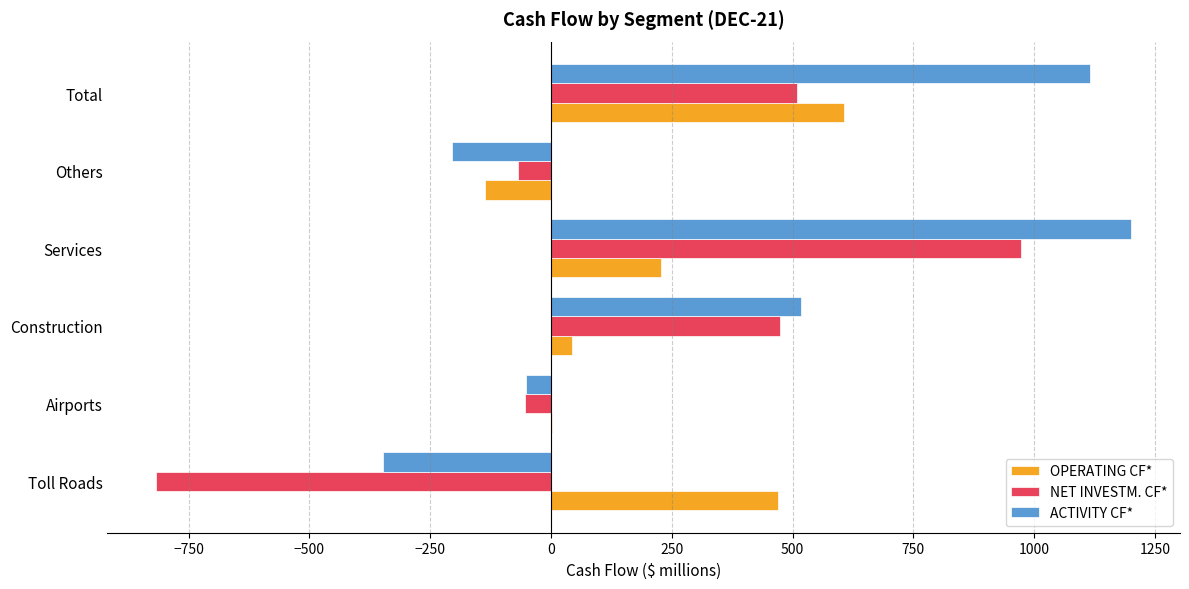

Between Construction and Services, which series saw the biggest shift?

ACTIVITY CF*